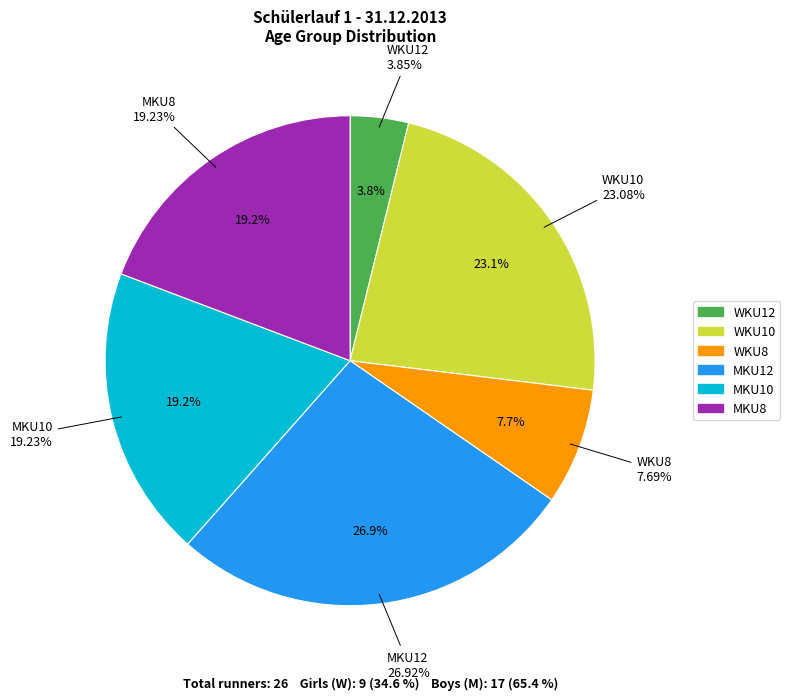

How much of the chart is everything except WKU12?

96.2%